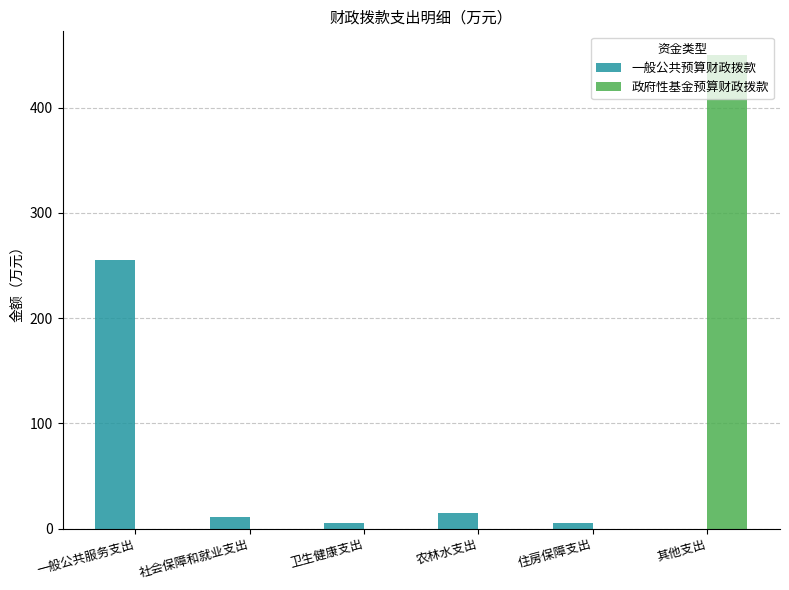

How many values in 一般公共预算财政拨款 are above zero?

5